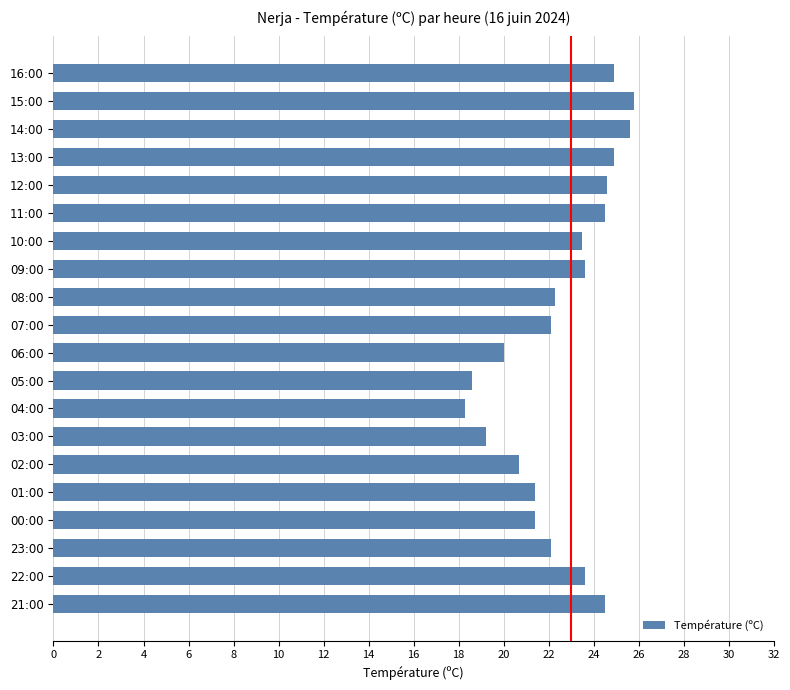

What is the average value?

22.6